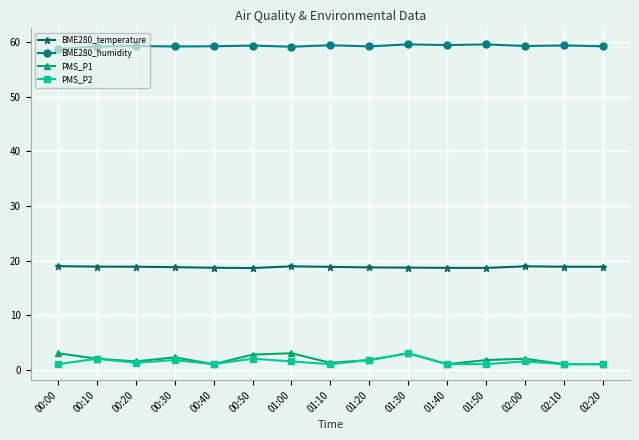

True or false: PMS_P2 and BME280_temperature intersect in this chart.

False